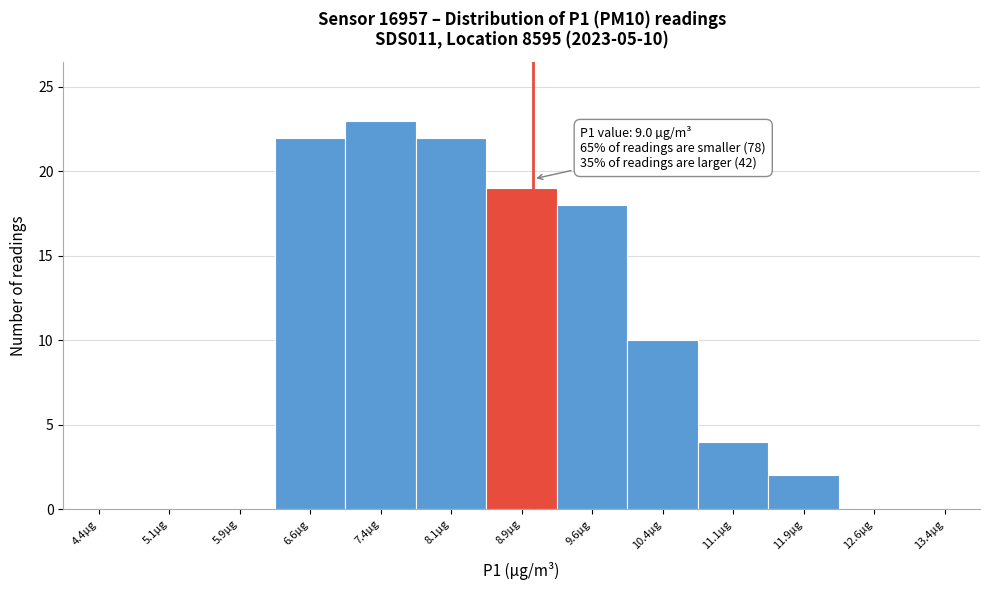

Over which range of the x-axis is the bar tallest?

7.00 to 7.75